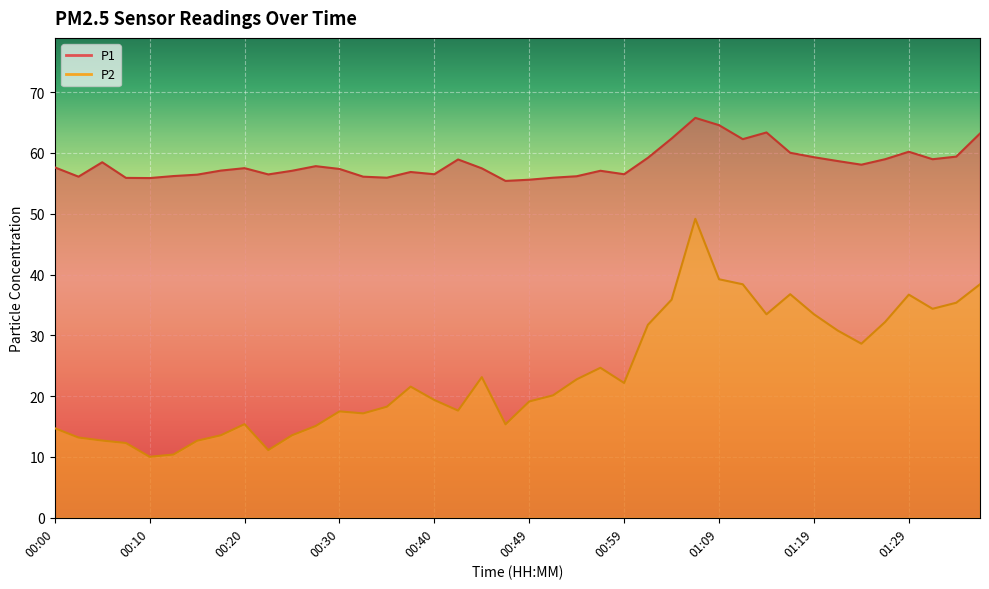

What is the spread (max minus min) of values at 00:59?

34.3